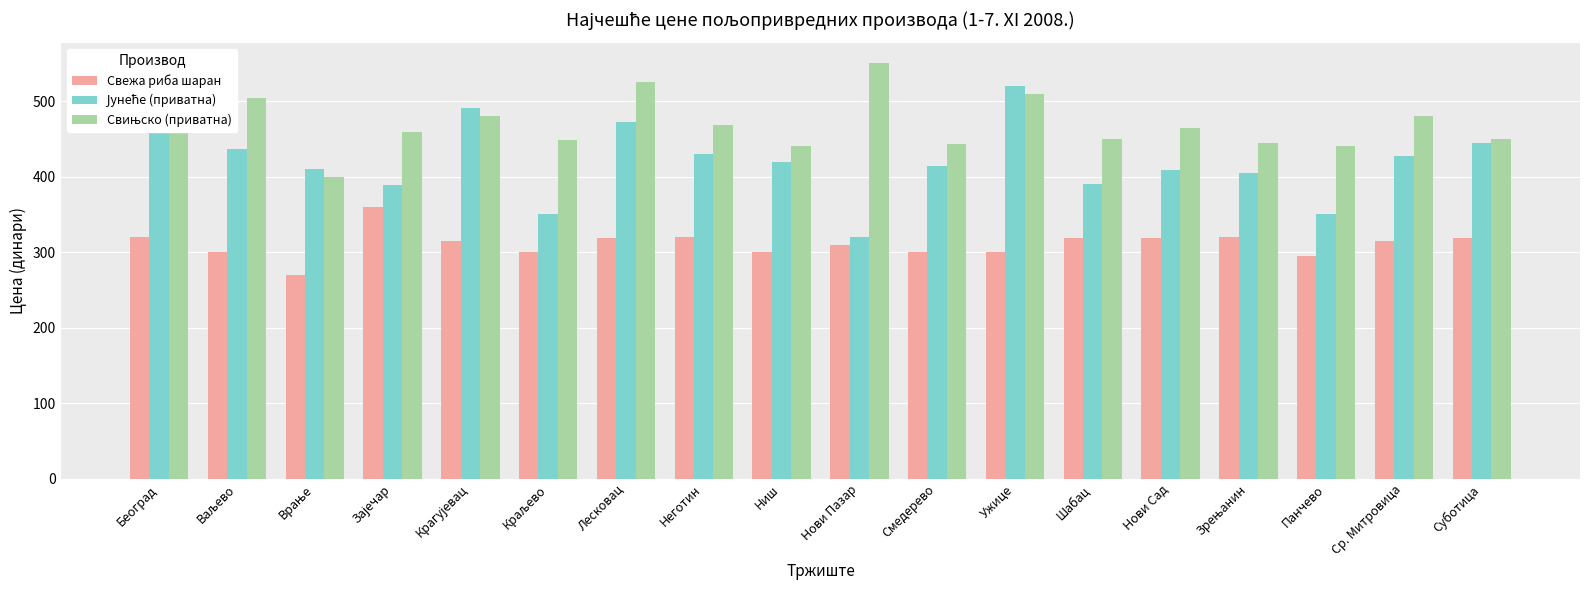

The value of Свежа риба шаран at Нови Сад is 89.0. True or false?

False